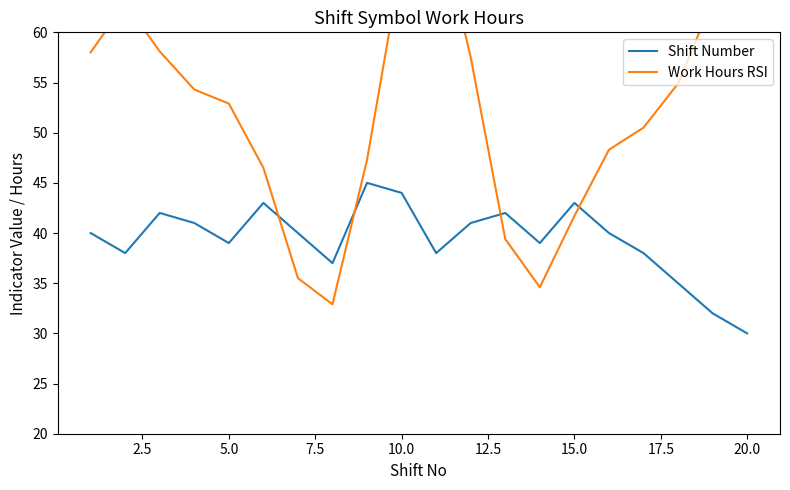

Does the chart have visible grid lines?

No